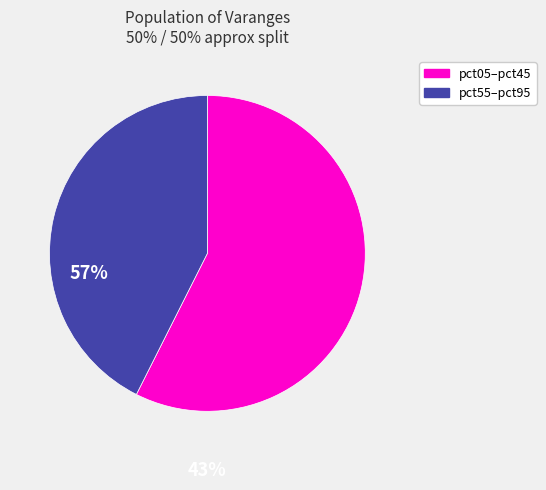

The pct55–pct95 slice represents 33% of the pie. True or false?

False